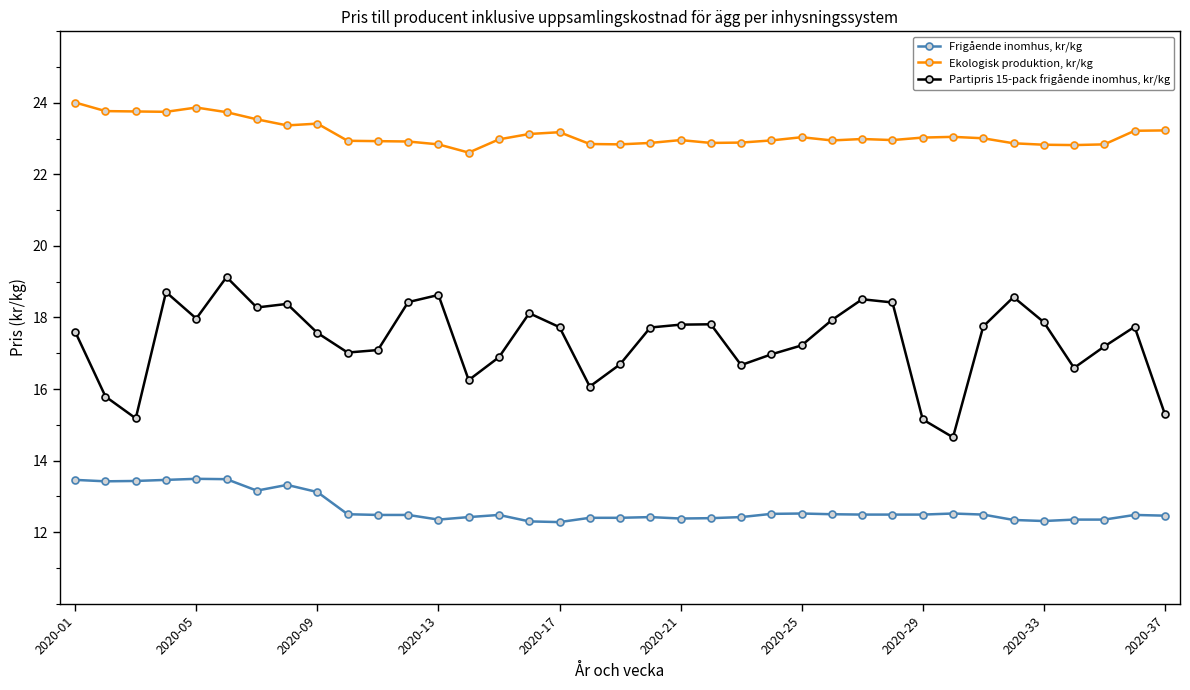

Which series has the largest total across all categories?

Ekologisk produktion, kr/kg